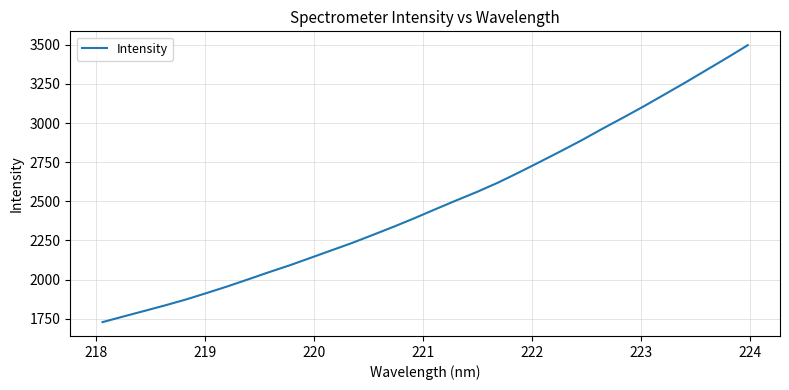

What is the minimum value shown in the chart?

1728.6